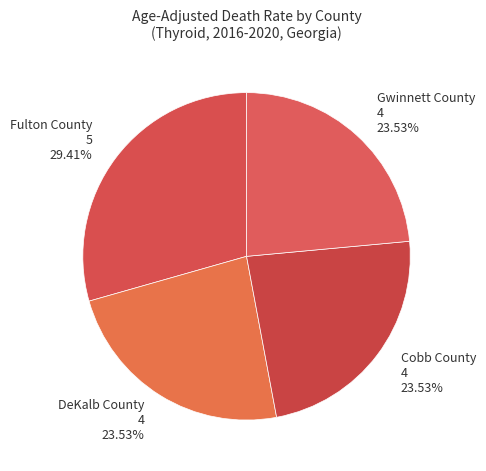

What percentage is the Fulton County slice, to the nearest percent?

29%